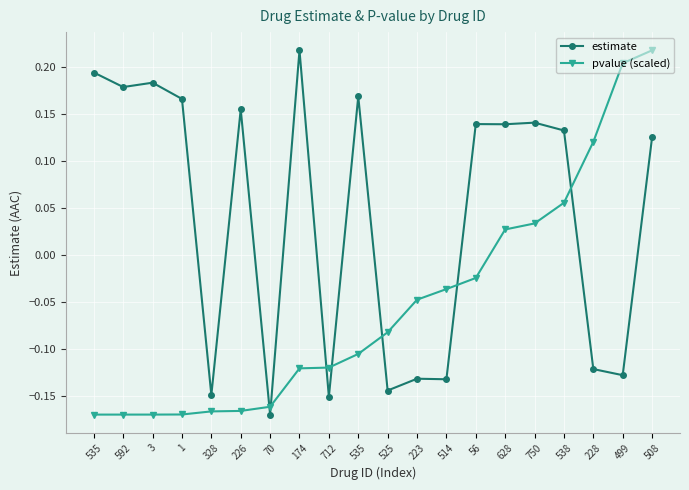

How many intersections are there between estimate and pvalue (scaled)?

7